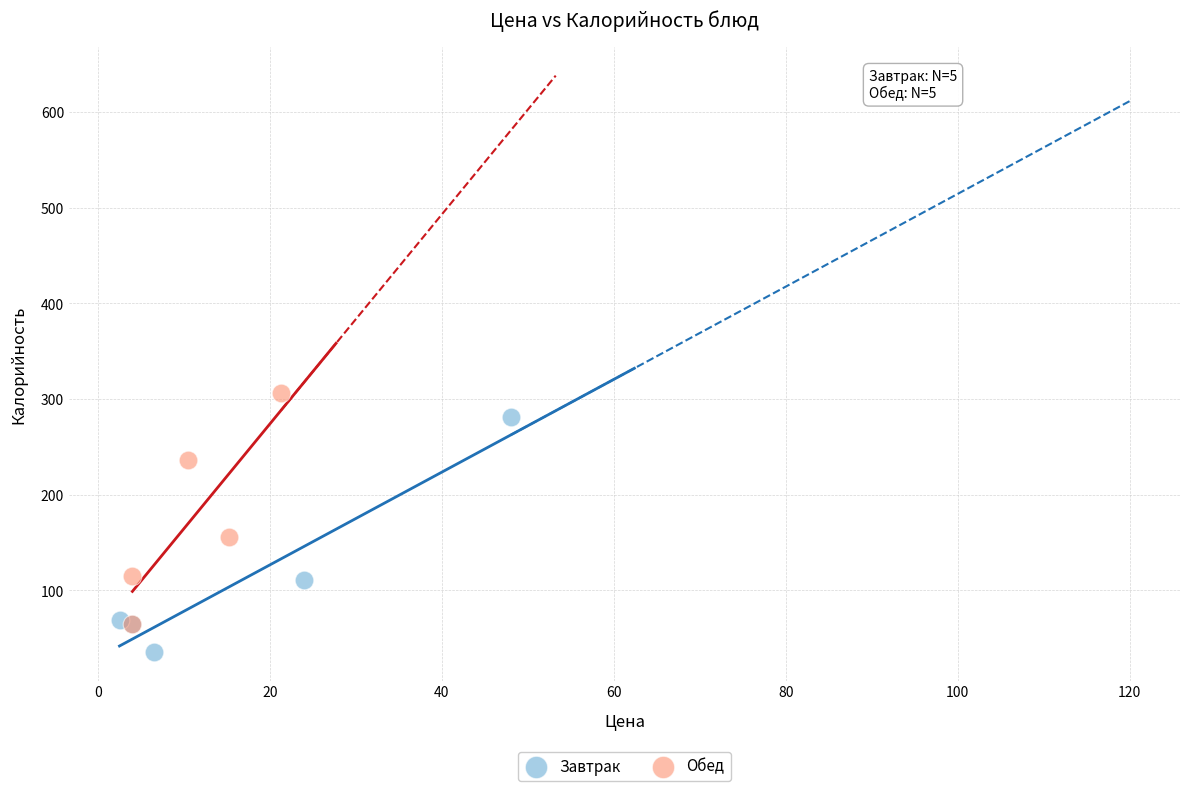

What are all the series names shown in the legend?

Завтрак, Обед